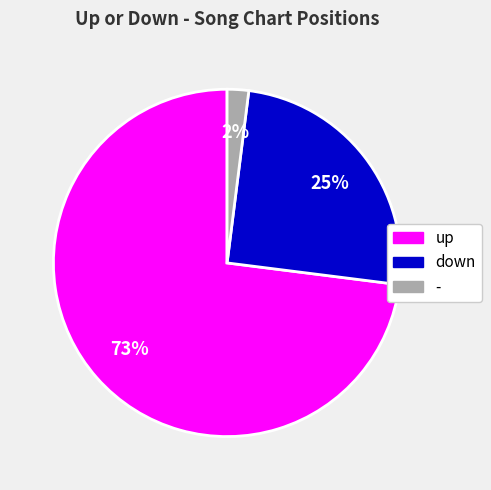

To the nearest percent, what portion does down represent?

25%